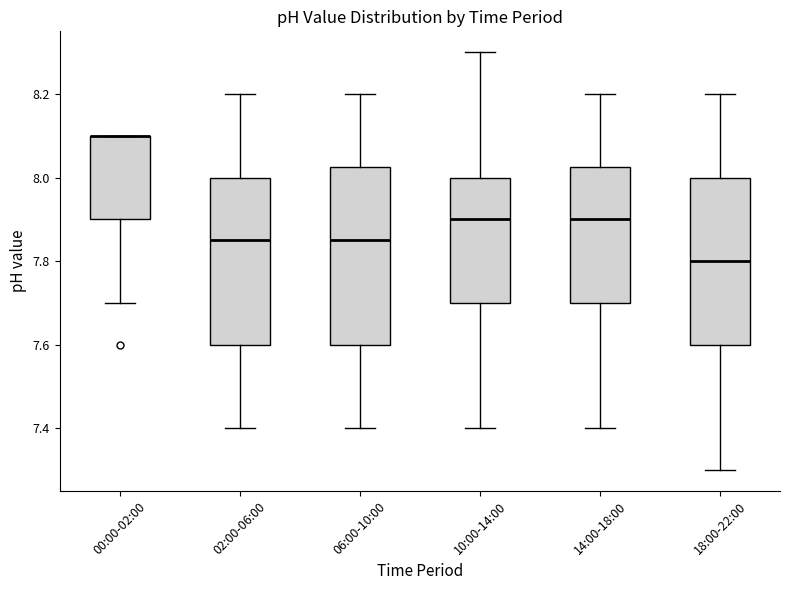

Reading left to right, read every box against the y-axis: the position of its median line, the range the box covers, and the ends of its whiskers. The values are not printed on the chart, so give them approximately, as read against the axis.

00:00-02:00: median 8.10 (drawn on the box's upper edge), box 7.90 to 8.10, whiskers 7.70 to 8.10
02:00-06:00: median 7.86, box 7.60 to 8.00, whiskers 7.40 to 8.20
06:00-10:00: median 7.86, box 7.60 to 8.02, whiskers 7.40 to 8.20
10:00-14:00: median 7.90, box 7.70 to 8.00, whiskers 7.40 to 8.30
14:00-18:00: median 7.90, box 7.70 to 8.02, whiskers 7.40 to 8.20
18:00-22:00: median 7.80, box 7.60 to 8.00, whiskers 7.30 to 8.20